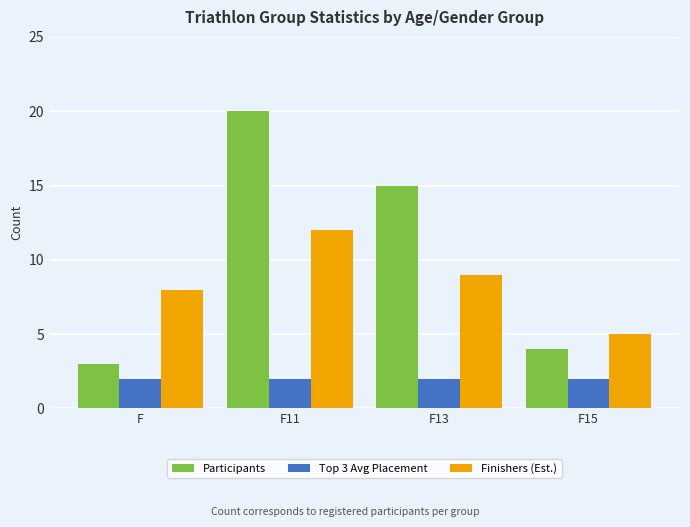

How many bars are there in each group?

3